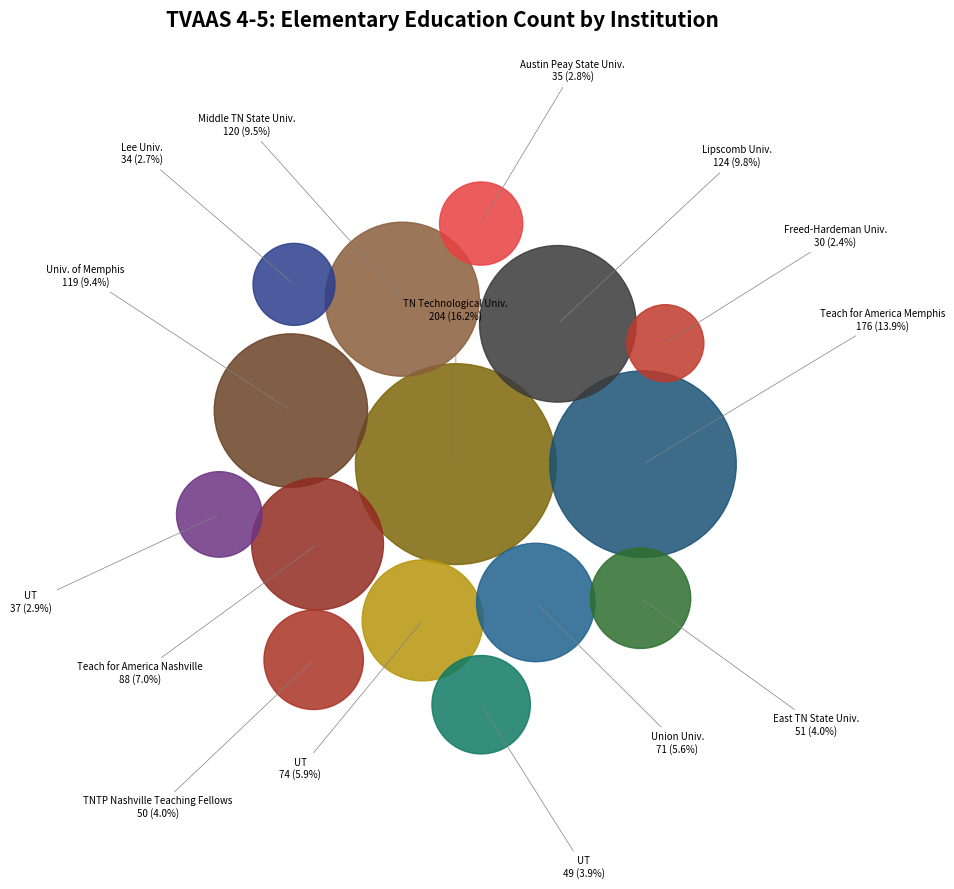

How many segments does this pie chart have?

15